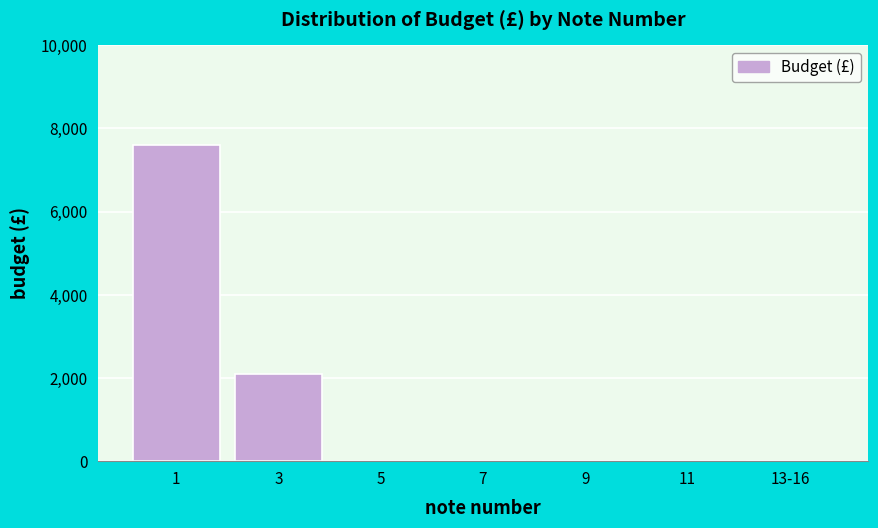

Reading left to right, what are all the values shown in this chart?

1=7600	3=2100	5=0	7=0	9=0	11=0	13-16=0